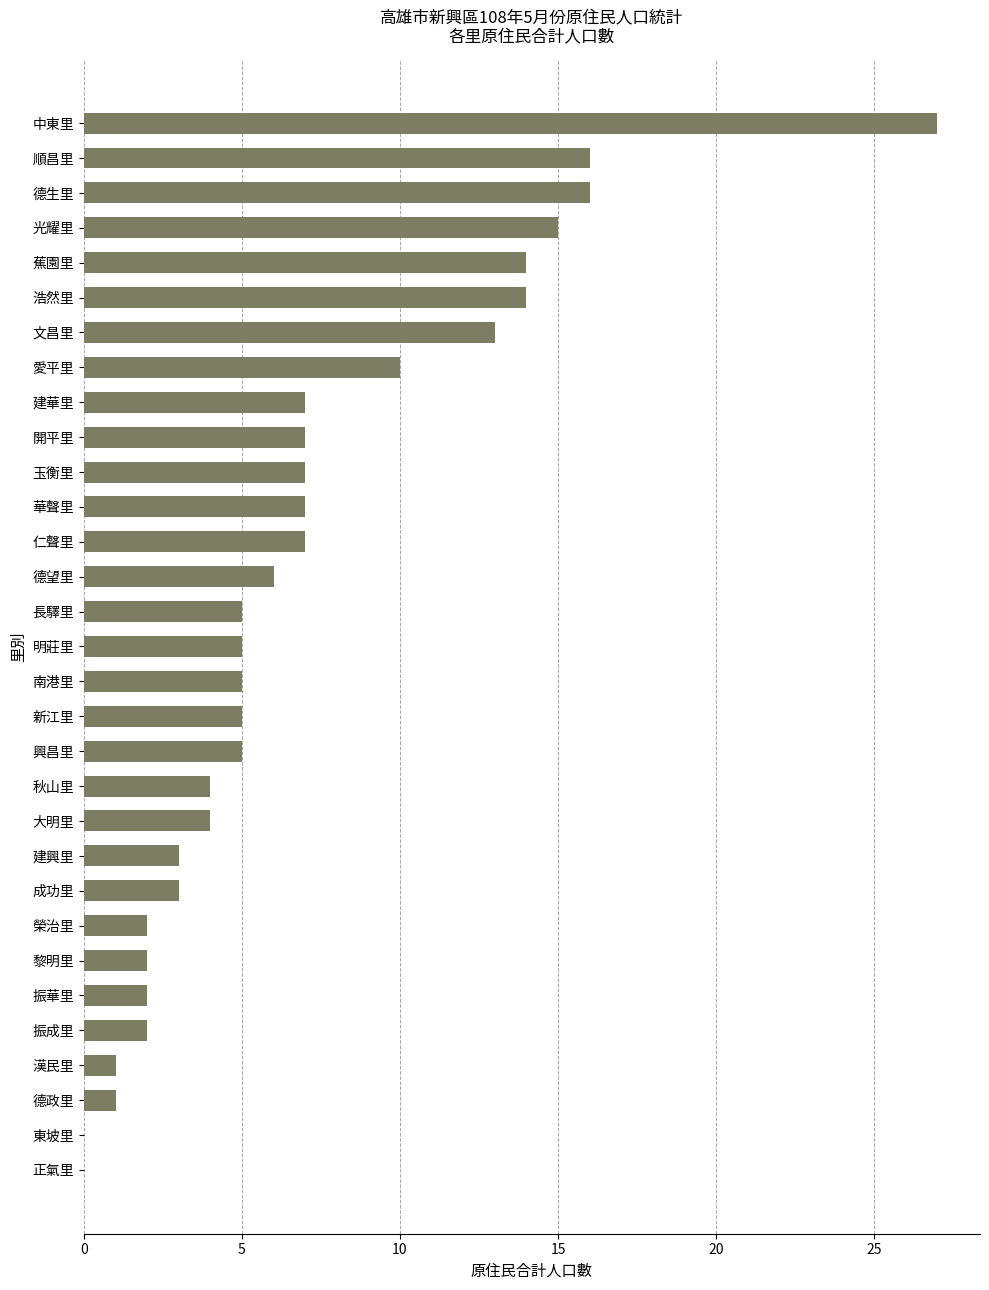

What is the change in value from 榮治里 to 興昌里?

+3